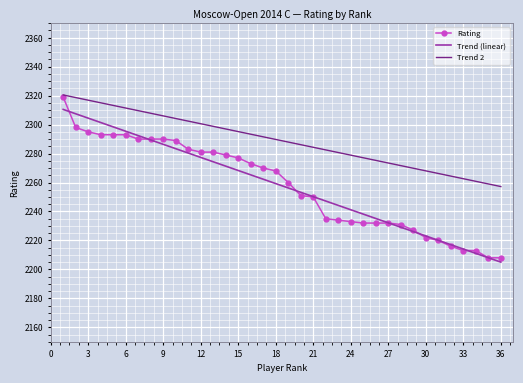

Which series has the widest spread of values?

Rating